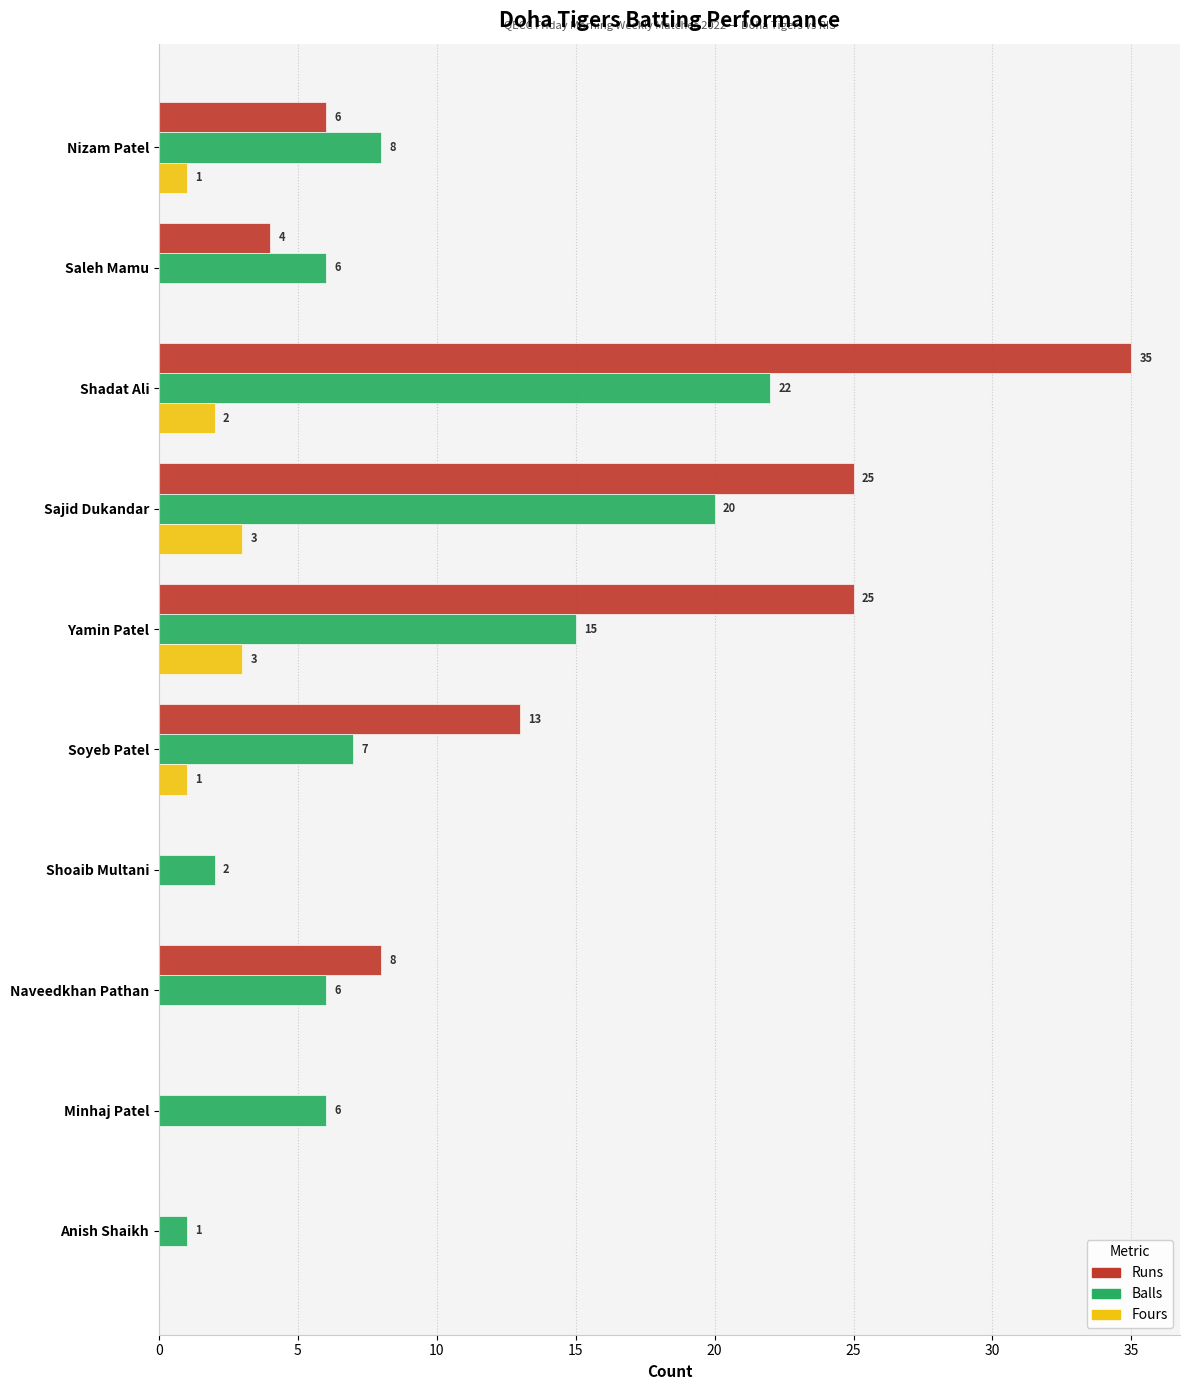

Is it true that Fours equals 1 at Soyeb Patel?

True